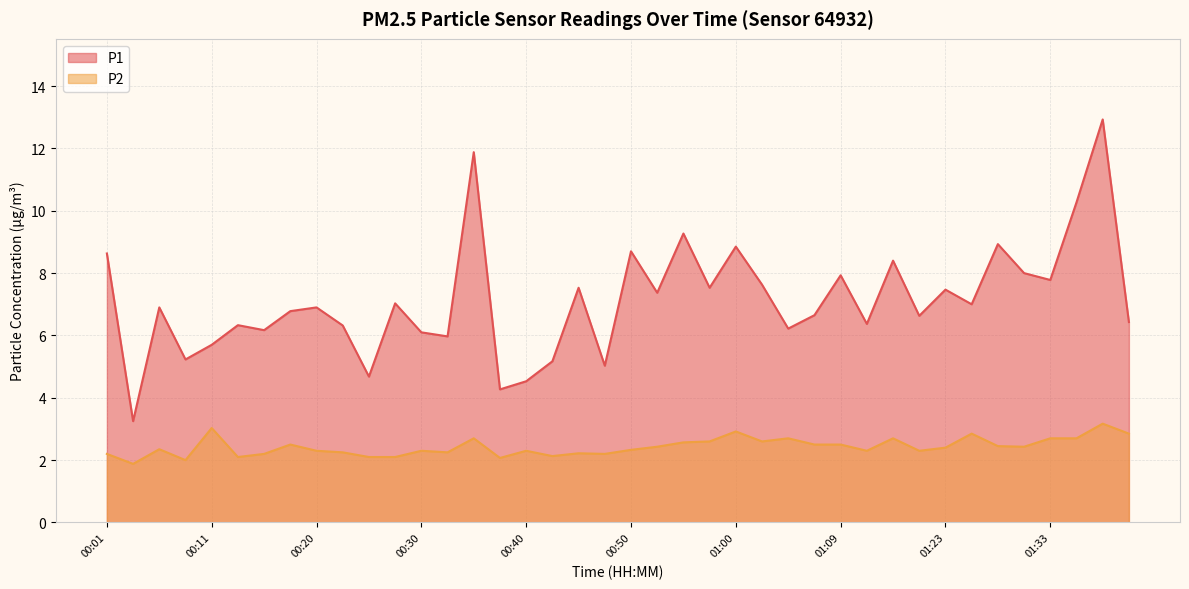

Rank the series at 01:28 from lowest to highest value.

P2, P1